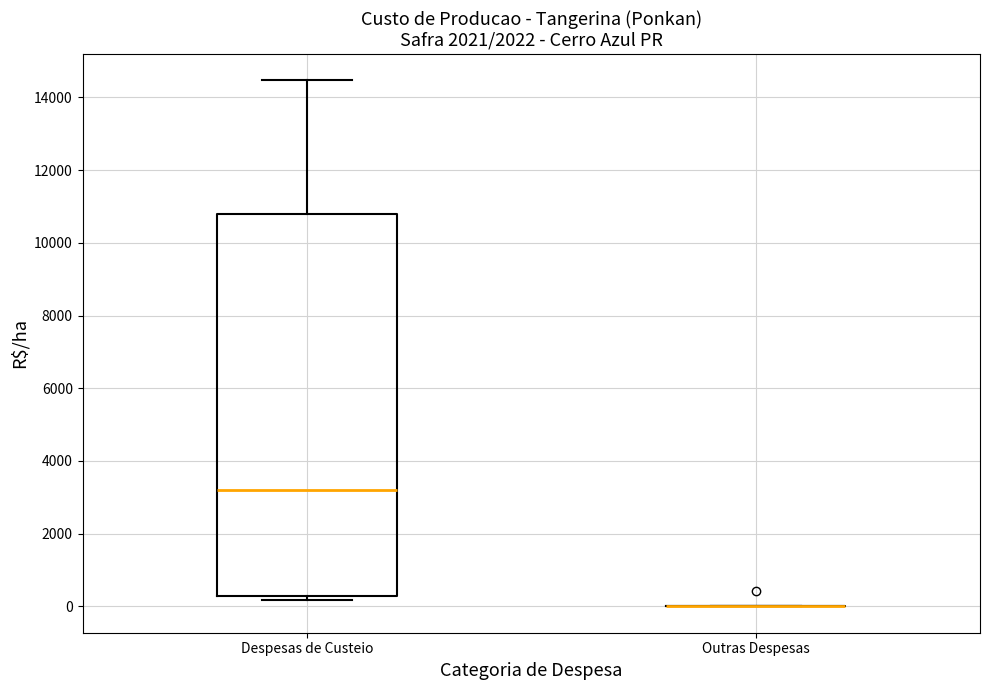

Reading left to right, transcribe this box plot: for each box, give where its median line is, the range the box spans, and where its two whiskers end, as read against the y-axis. The values are not printed on the chart, so give them approximately, as read against the axis.

Despesas de Custeio: median 3200, box 400 to 10800, whiskers 200 to 14400
Outras Despesas: box collapsed to a line at 0, whiskers 0 to 0